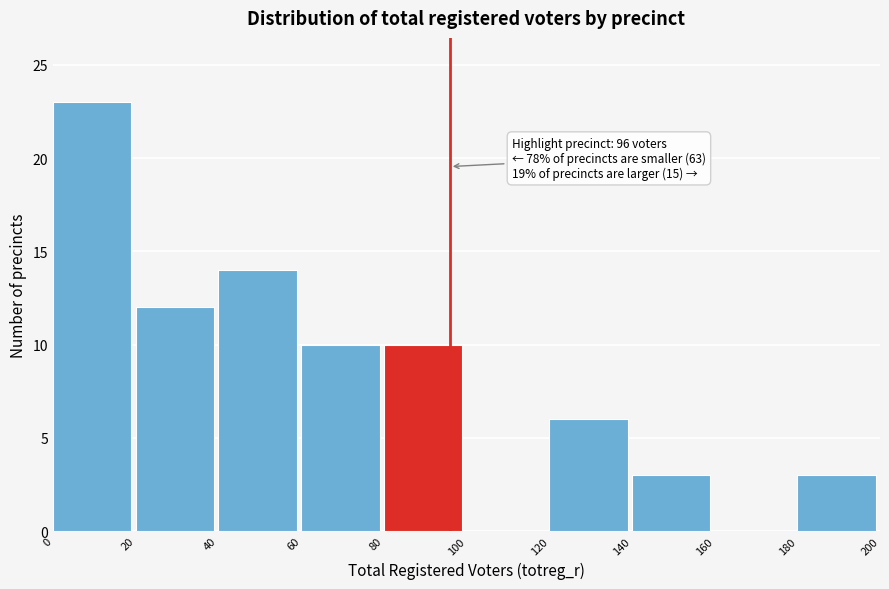

Over which range of the x-axis is the bar tallest?

0 to 20